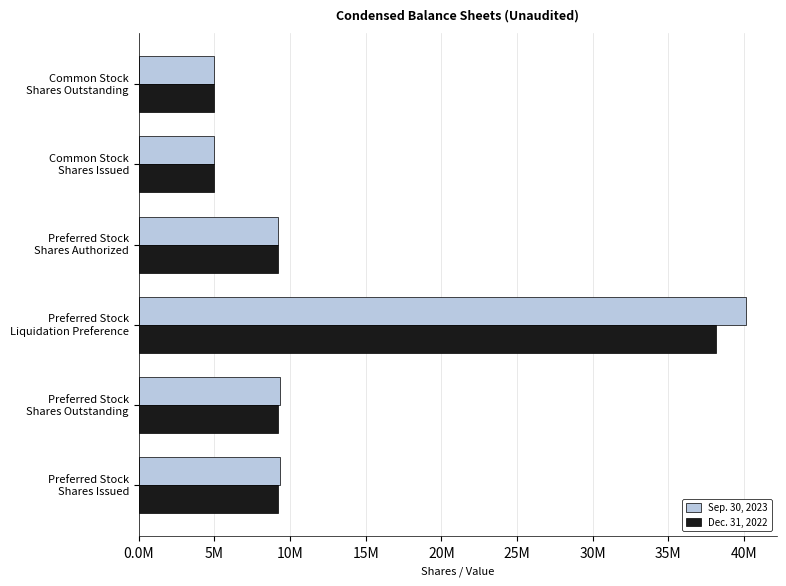

What are all the series names shown in the legend?

Sep. 30, 2023, Dec. 31, 2022